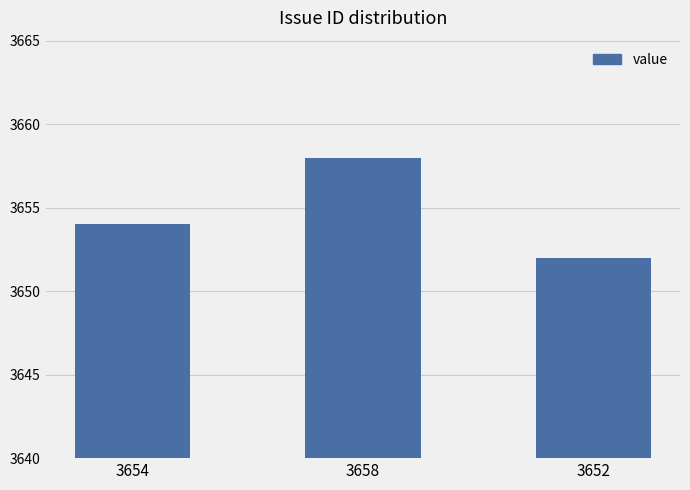

What is the average value?

3655